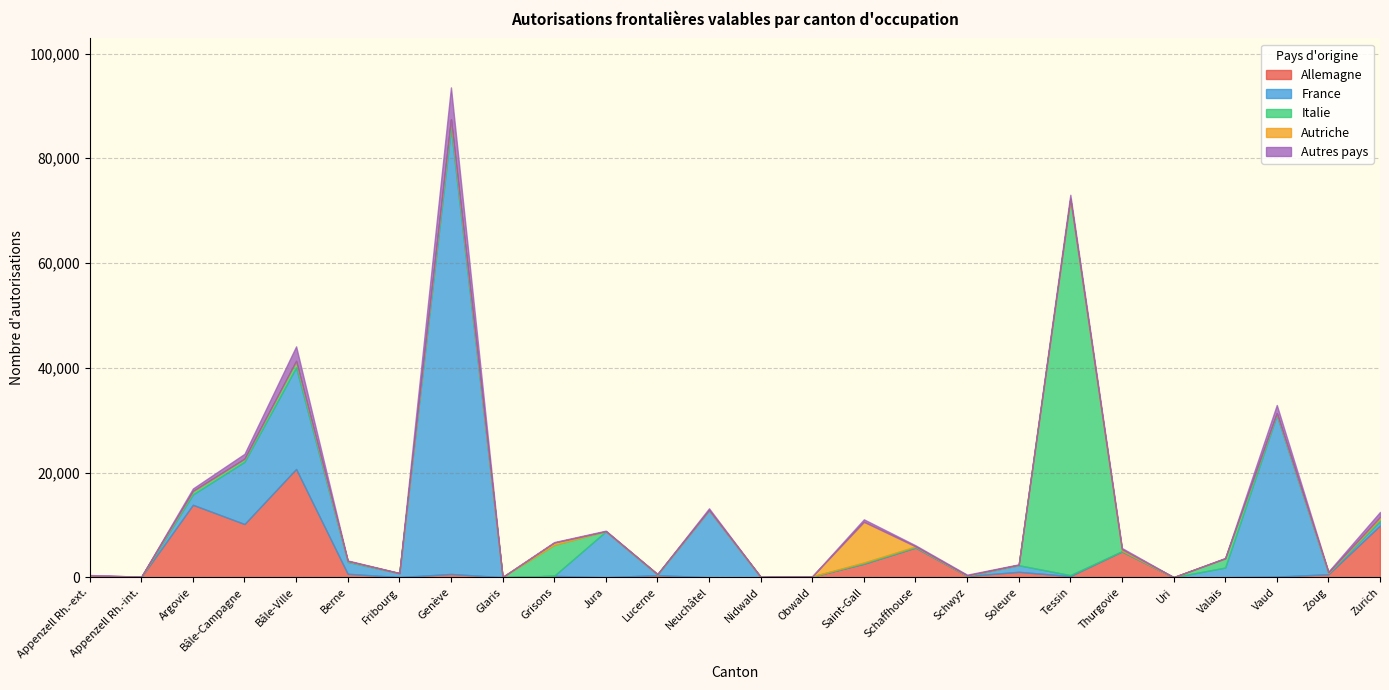

What is the highest value of the Allemagne series?

20699